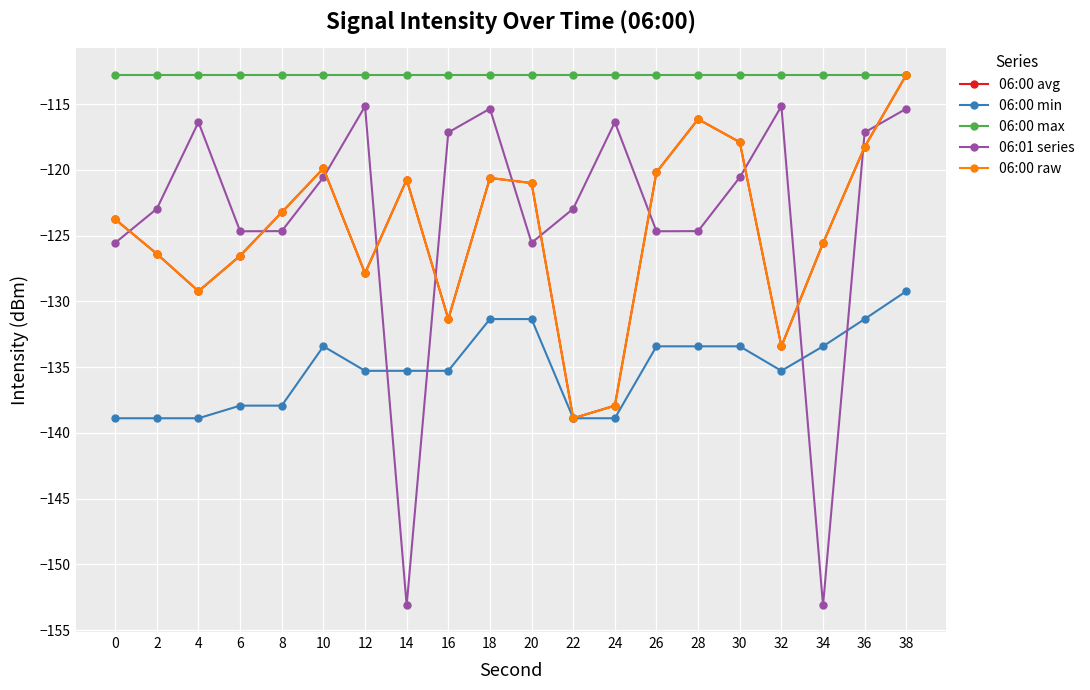

The 06:00 min series shows -60.9 at 8. True or false?

False